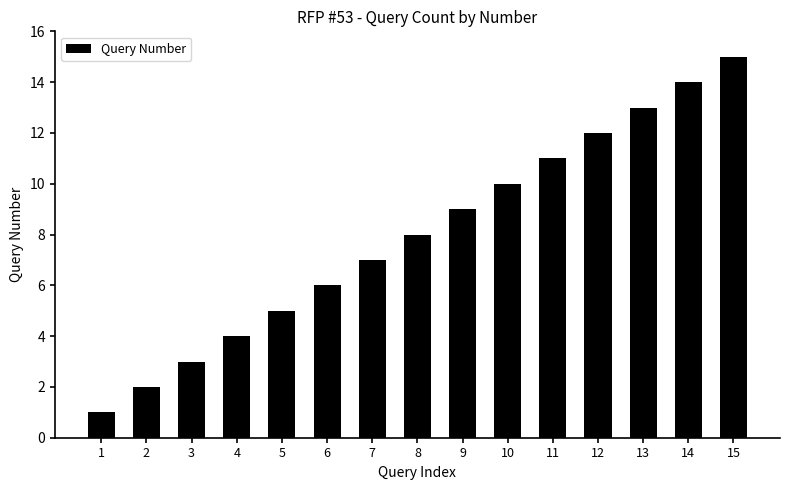

Rank the categories by value from lowest to highest.

1, 2, 3, 4, 5, 6, 7, 8, 9, 10, 11, 12, 13, 14, 15